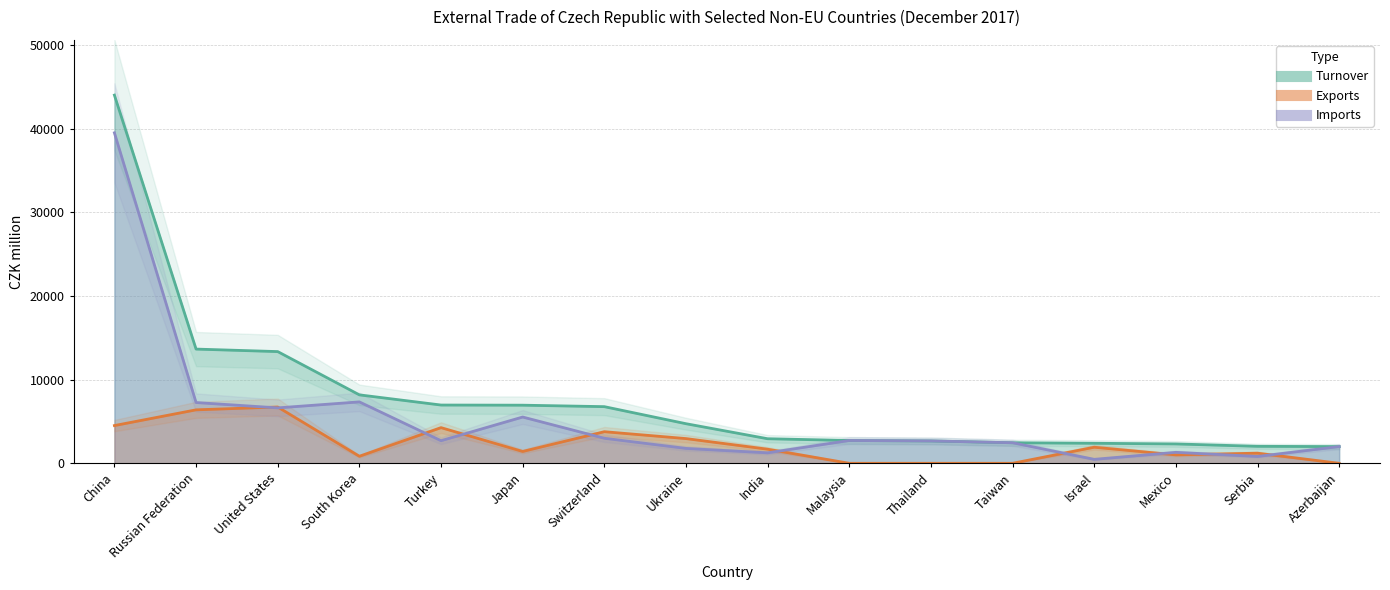

Which series has the largest total across all categories?

Turnover